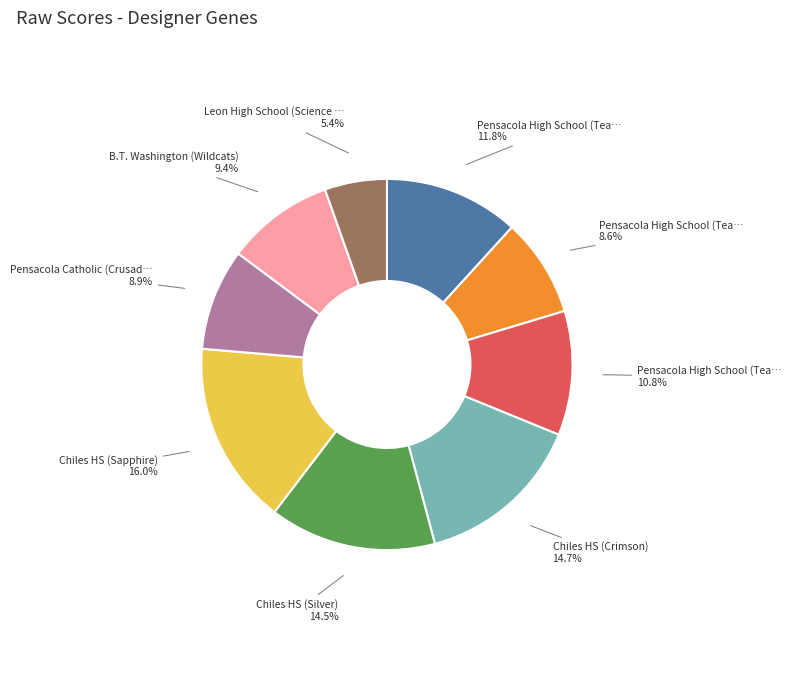

Is there any slice that represents more than half of the pie?

No